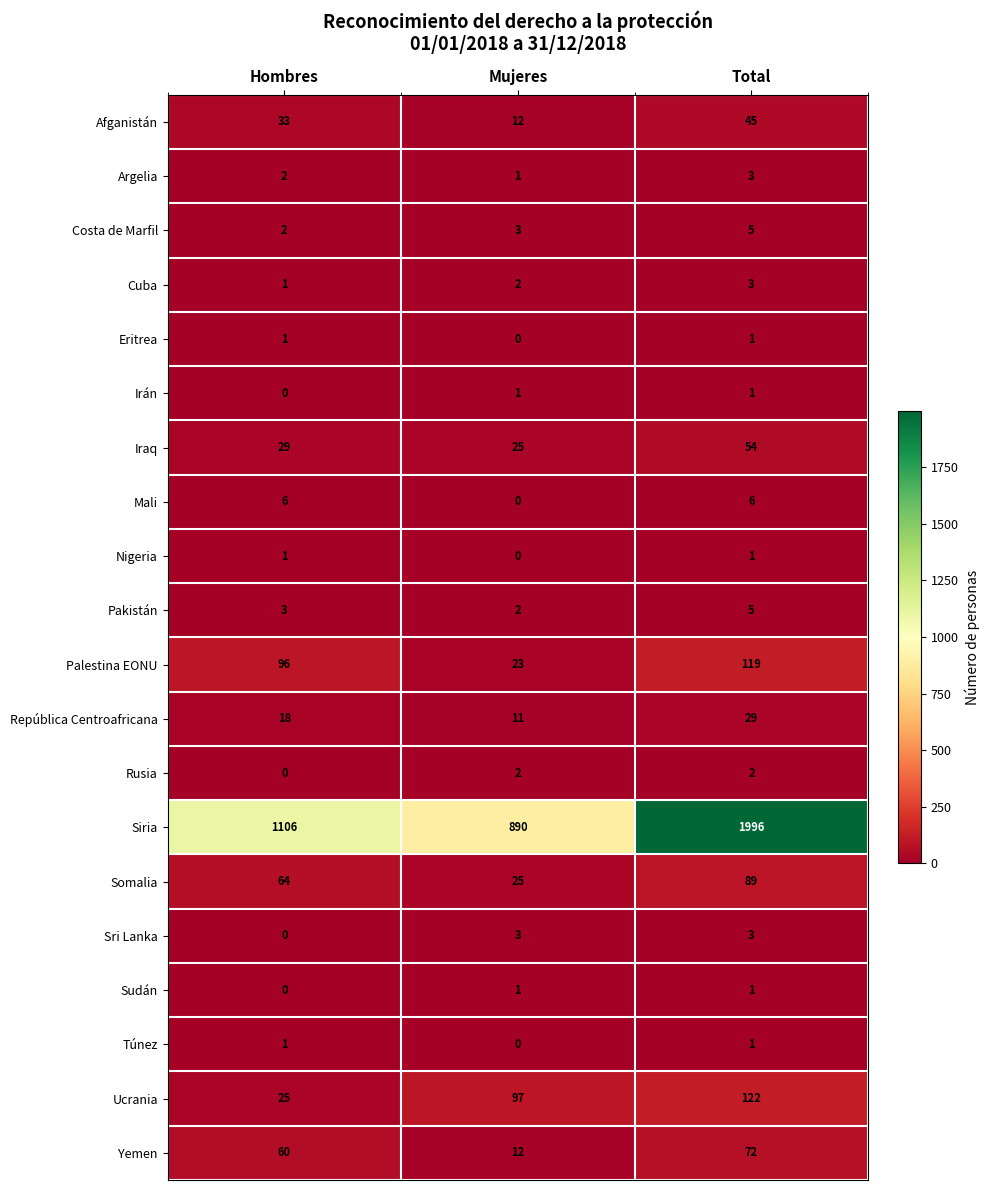

Which series has the largest total across all categories?

Siria